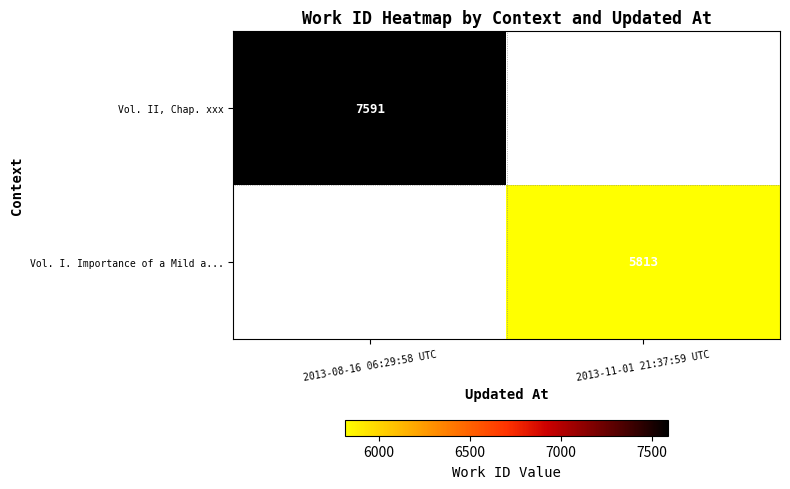

Is it true that Vol. I. Importance of a Mild a... equals 5813 at 2013-11-01 21:37:59 UTC?

True